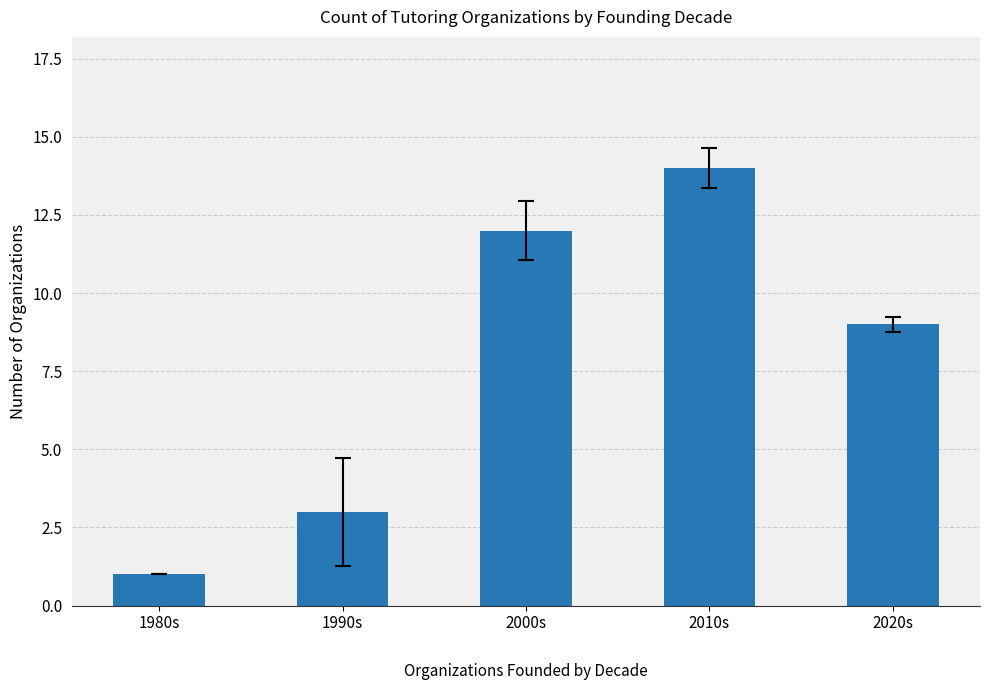

What is the greatest value displayed?

14